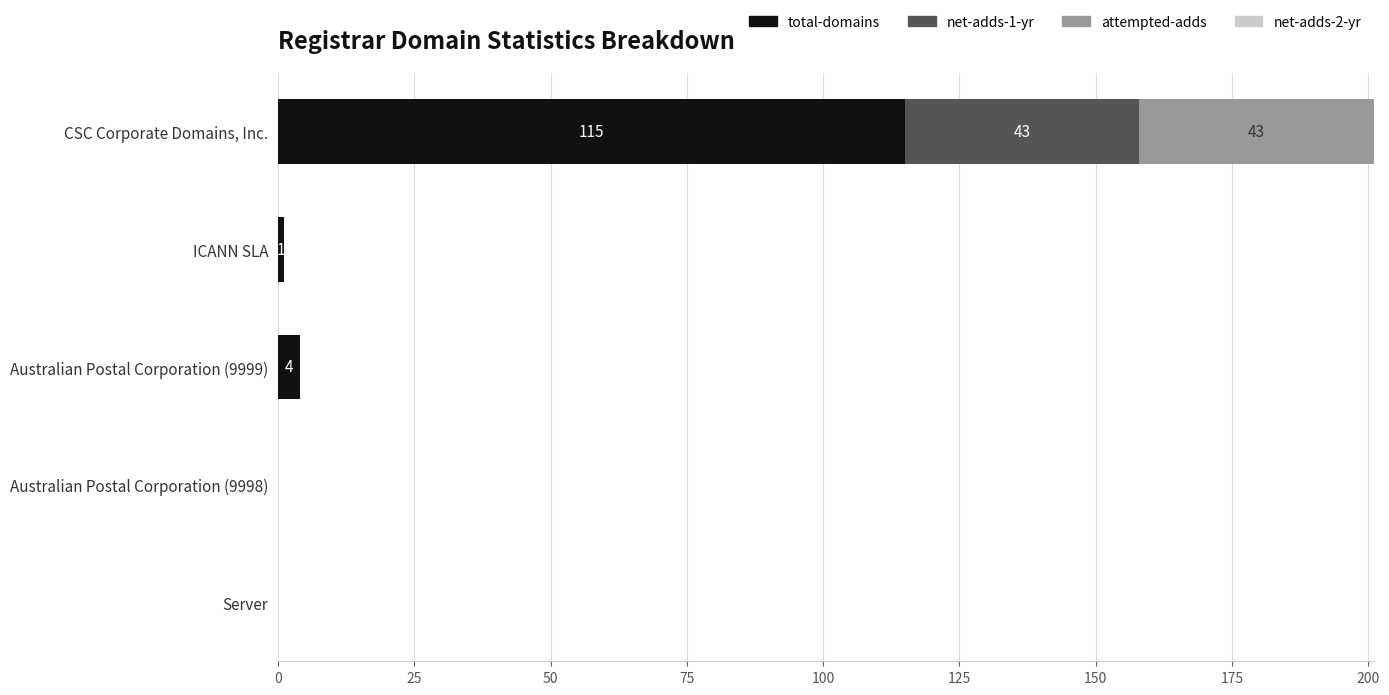

What is the approximate value of total-domains at CSC Corporate Domains, Inc.?

115